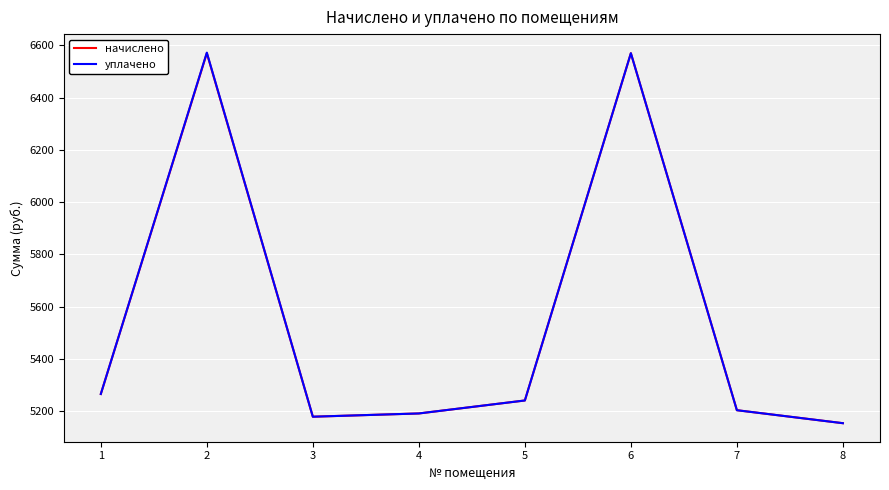

The value of уплачено at 1 is 5266.1. True or false?

True